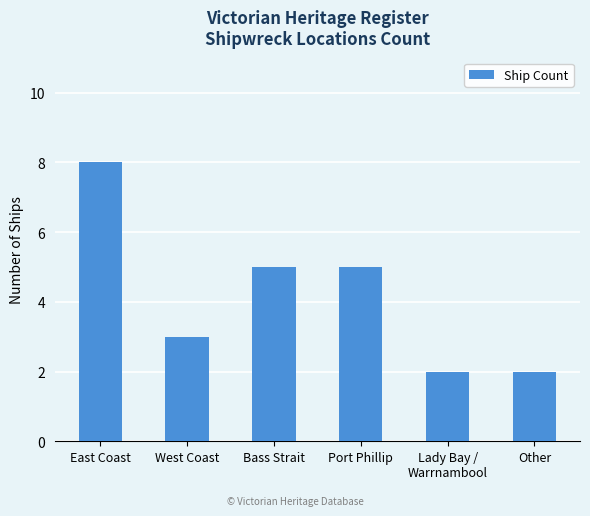

What is the difference between the values at East Coast and Other?

6